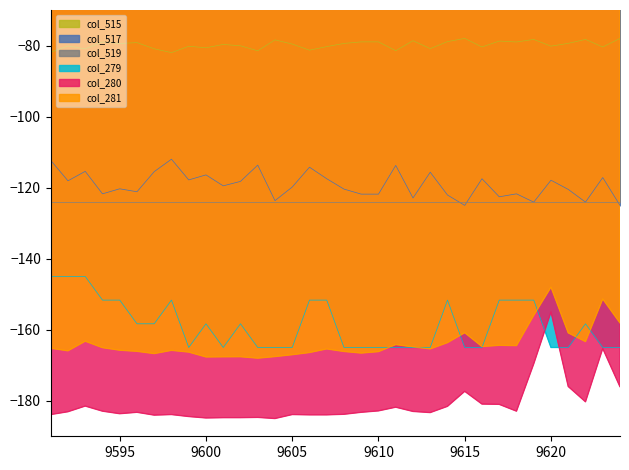

Which series changed the most between 9608 and 9612?

col_517